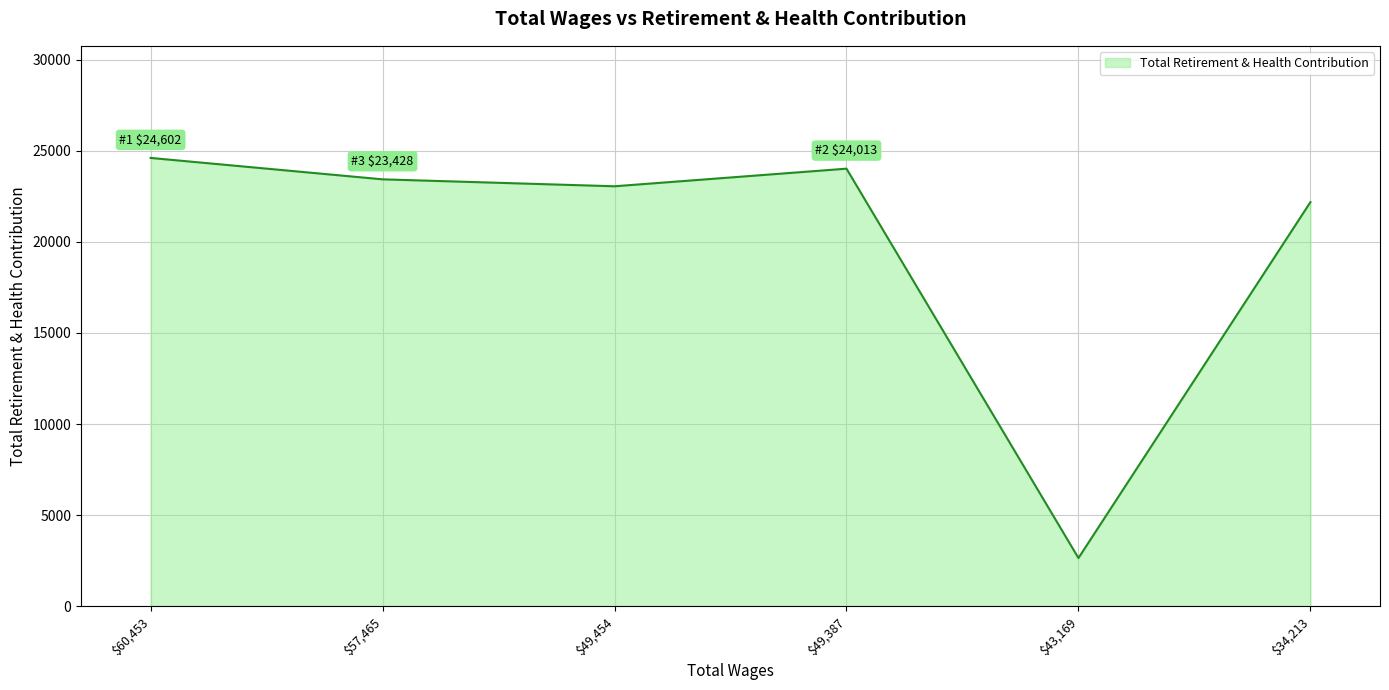

What is the difference between the second highest and minimum values?

21363